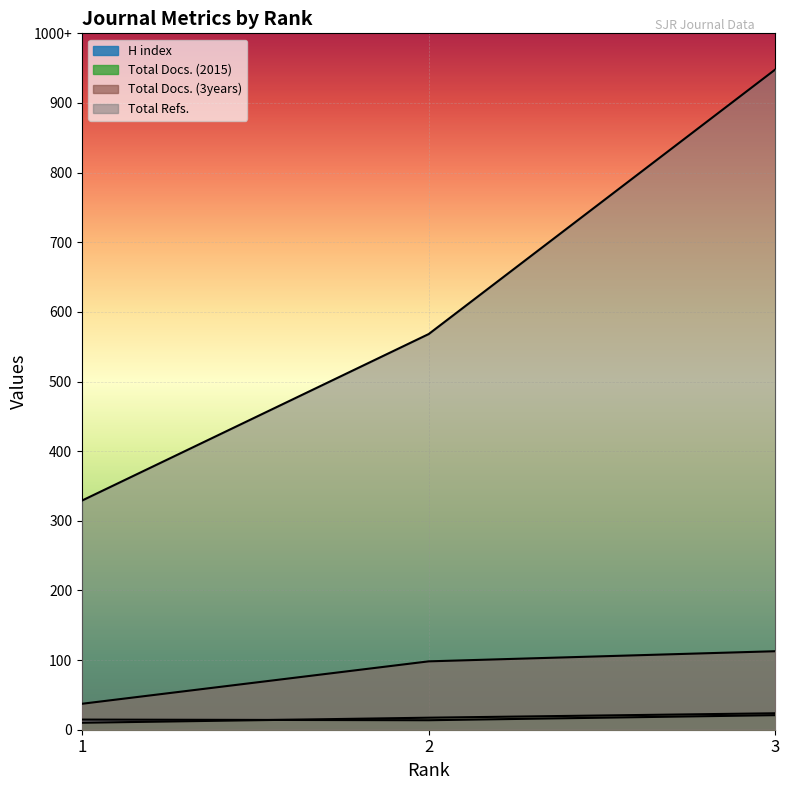

What is the difference between the maximum and second lowest values in the Total Docs. (3years) series?

16